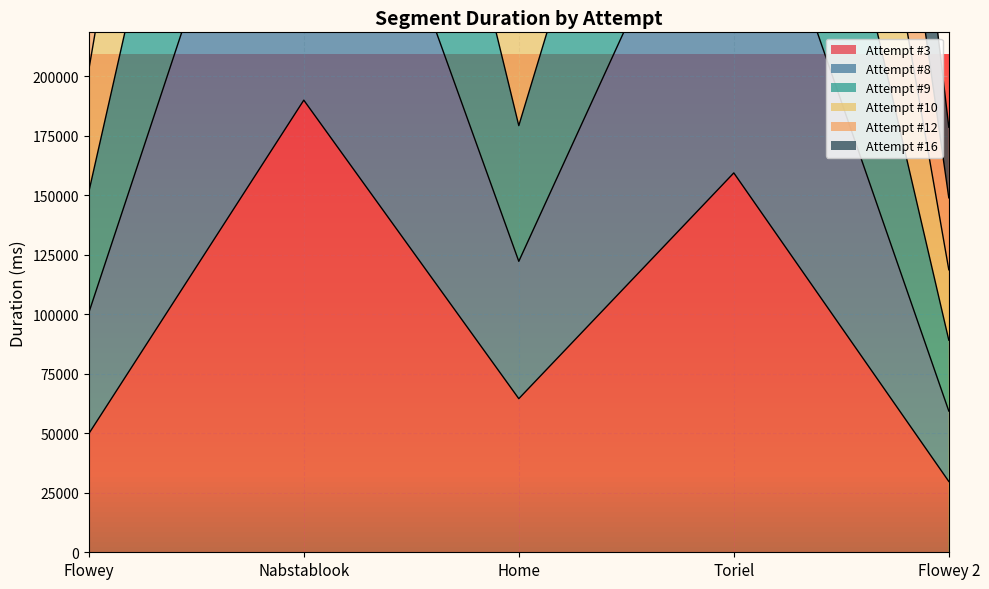

At how many categories does at least one series exceed 223723?

4